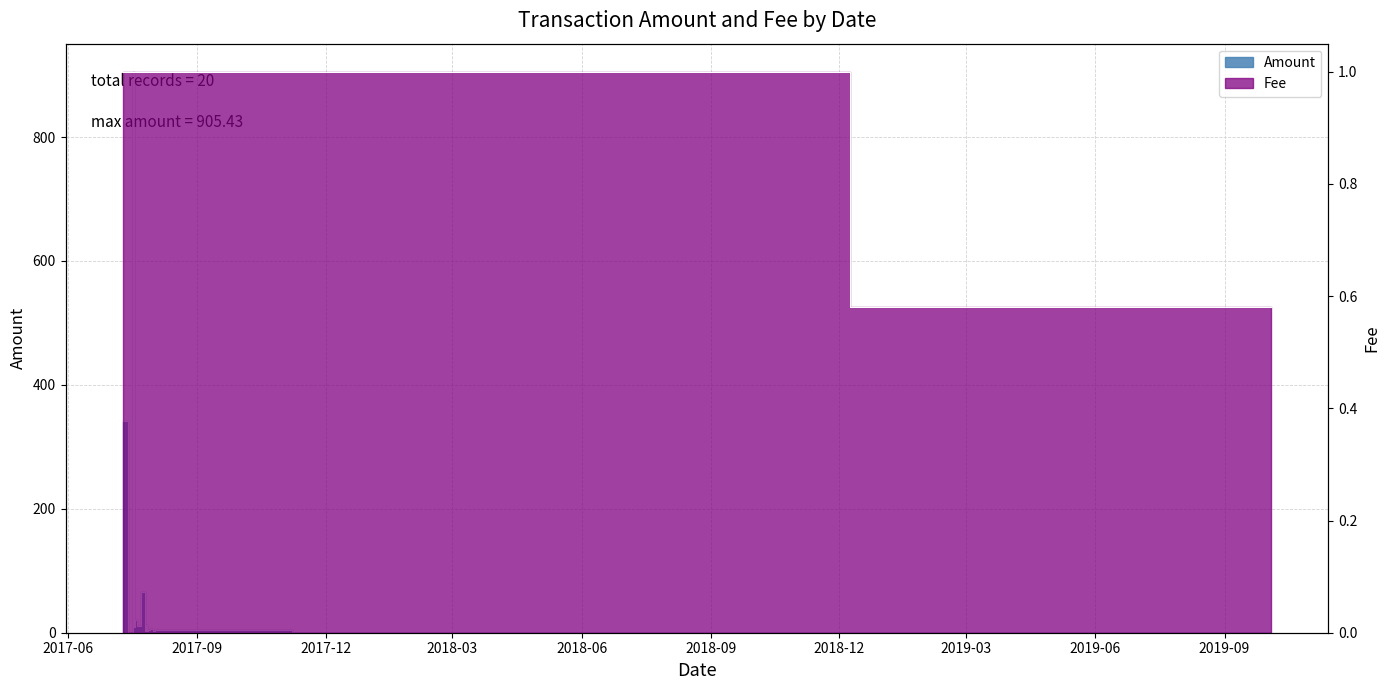

What is the label of the 16th point from the left?

2017-07-31